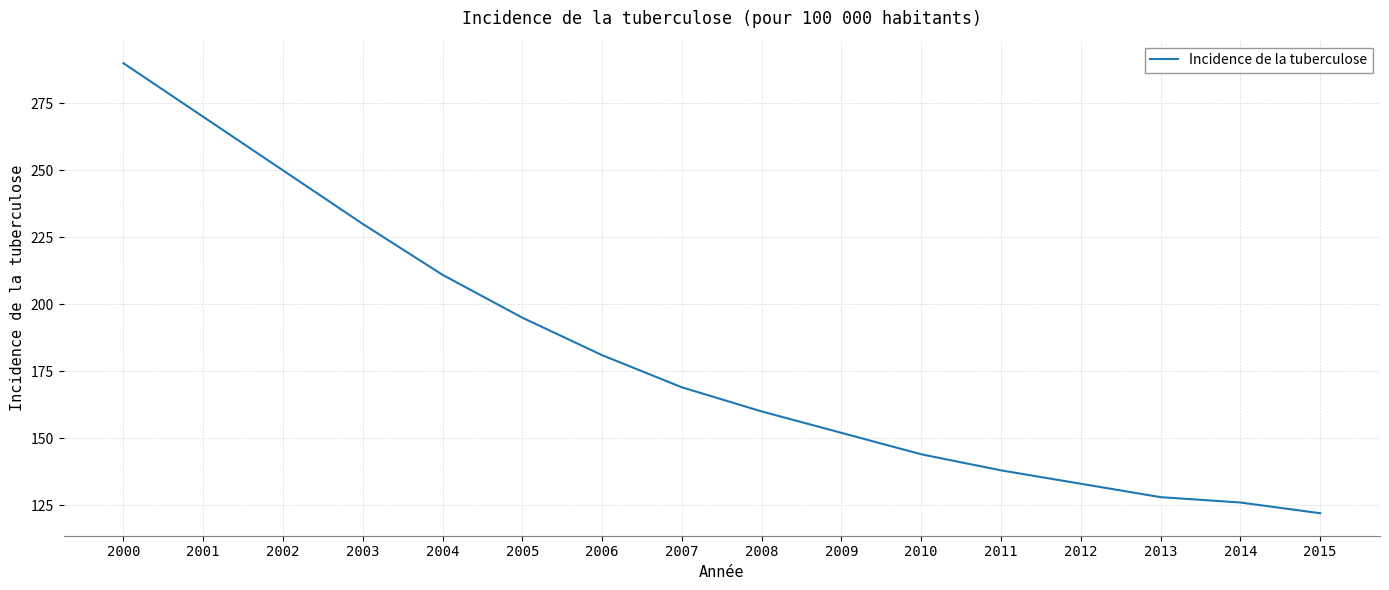

Count the number of data series in this chart.

1